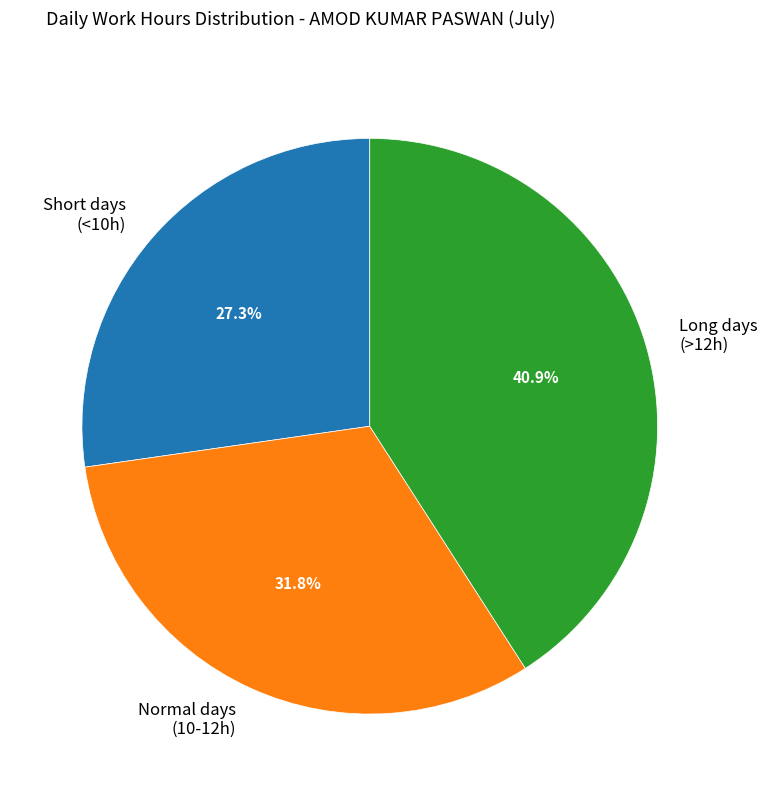

What percentage is NOT represented by Short days (<10h)?

72.7%